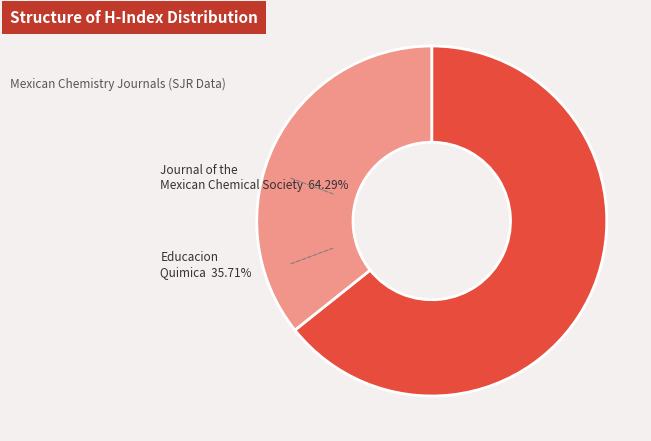

How many segments does this pie chart have?

2